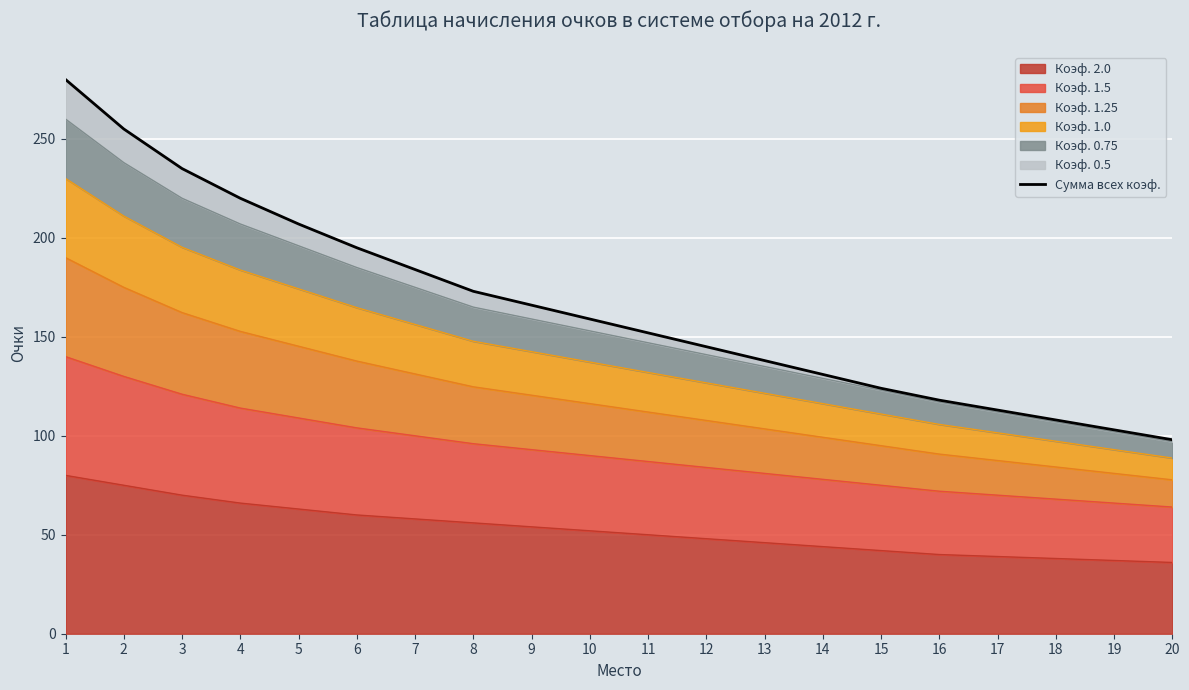

What value does the data have at 15?

124